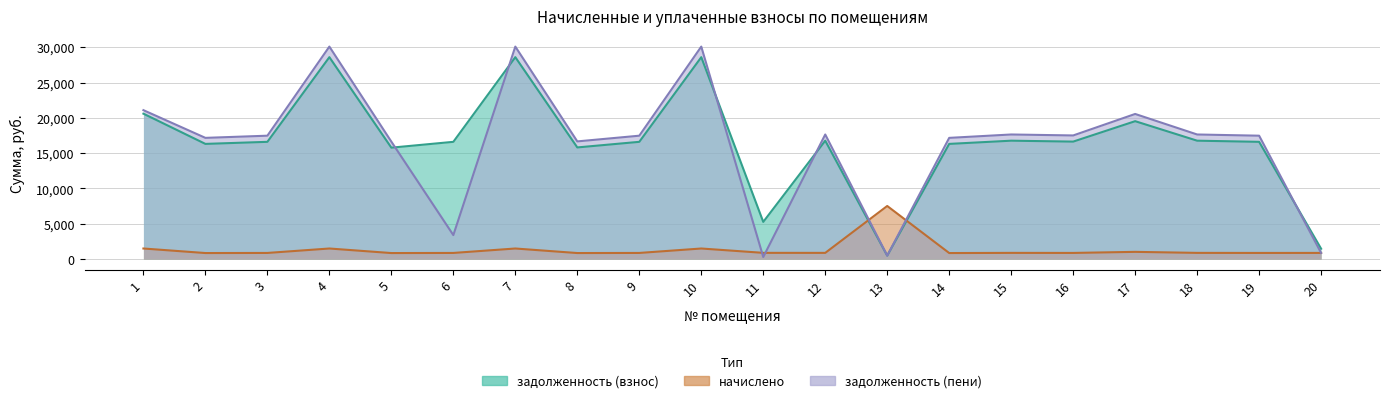

Which series ends up on top after the final intersection of начислено and задолженность (пени)?

задолженность (пени)